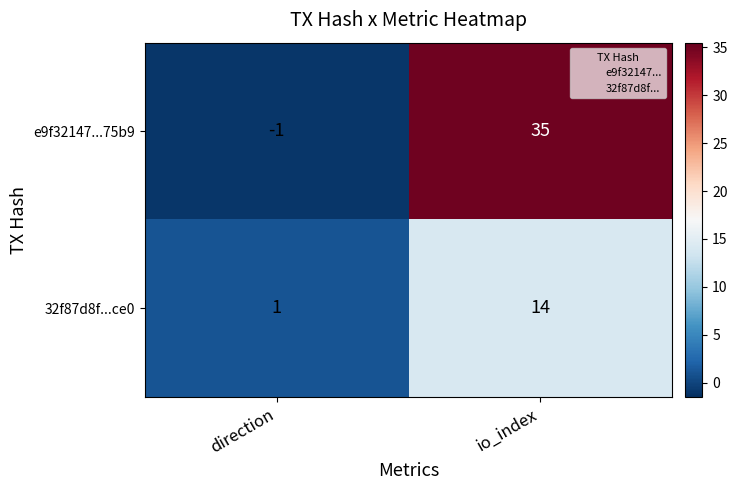

Which series has the largest range (max minus min)?

e9f32147...75b9